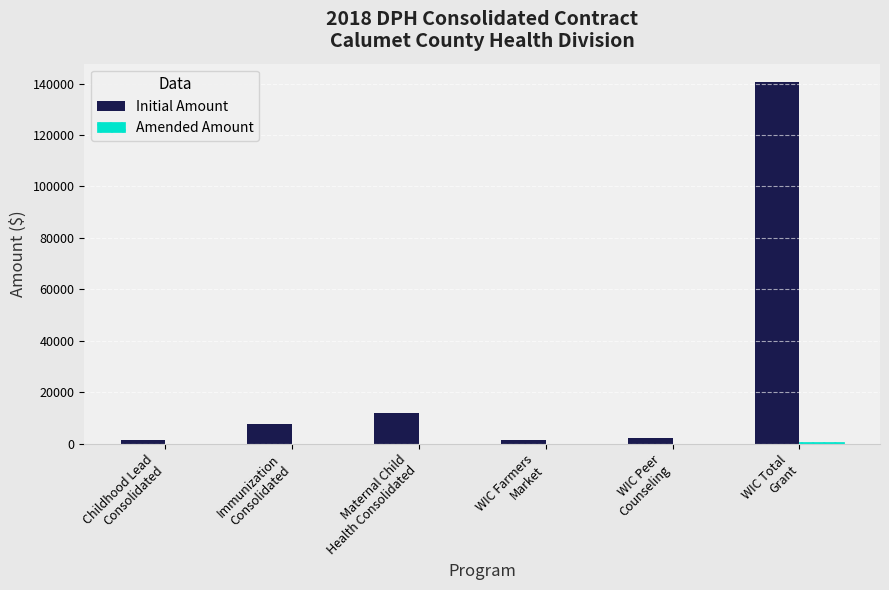

Which series has the largest total across all categories?

Initial Amount